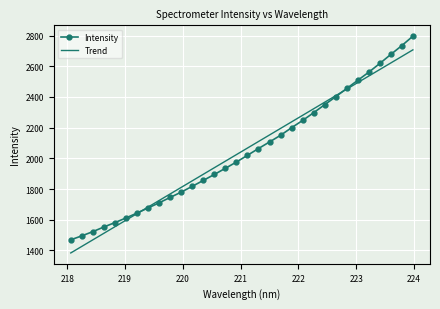

How many times do Trend and Intensity cross each other?

2